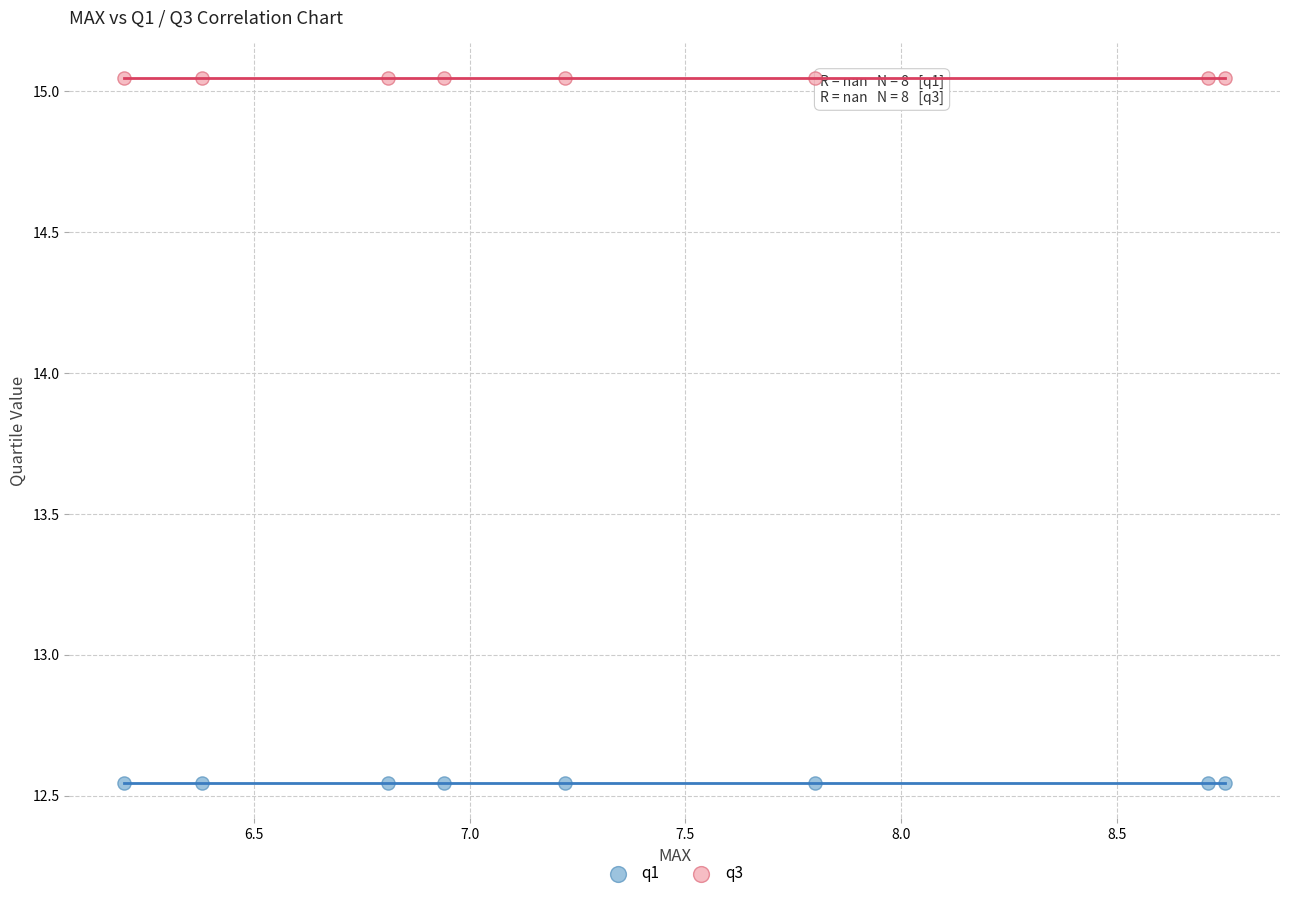

Which series contains the highest Y value?

q3